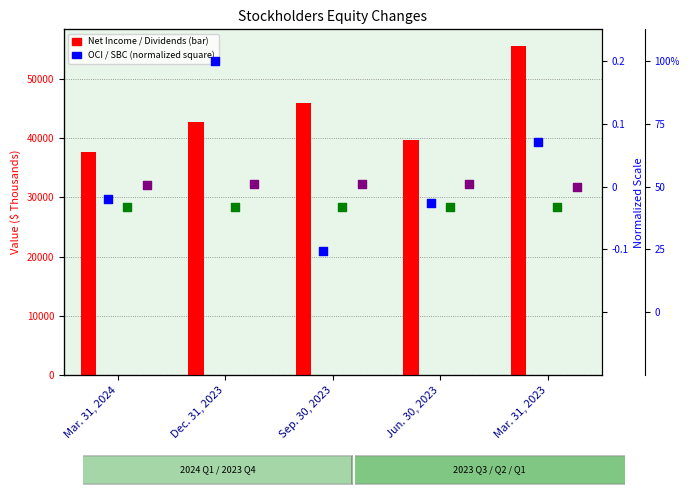

Is the value of Accrual of dividends at Sep. 30, 2023 greater than the value of Other Comprehensive Income at Sep. 30, 2023?

Yes